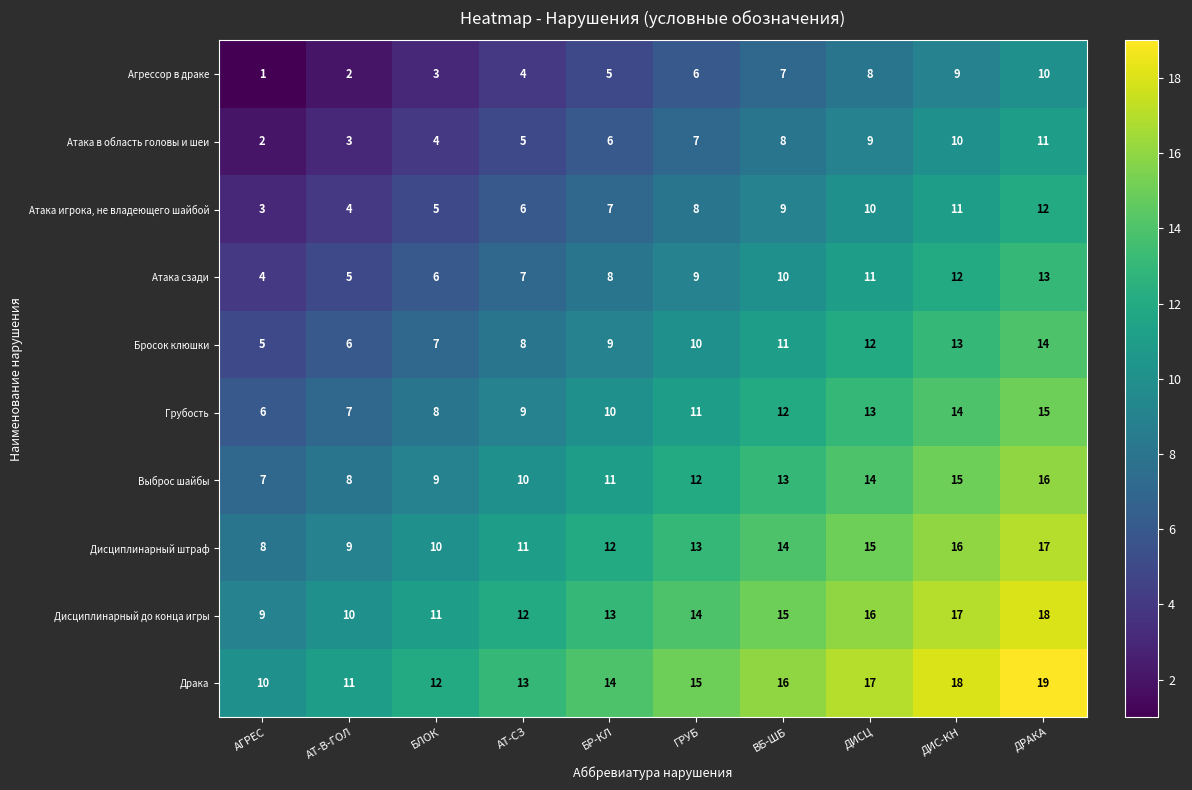

What is the greatest value displayed?

19